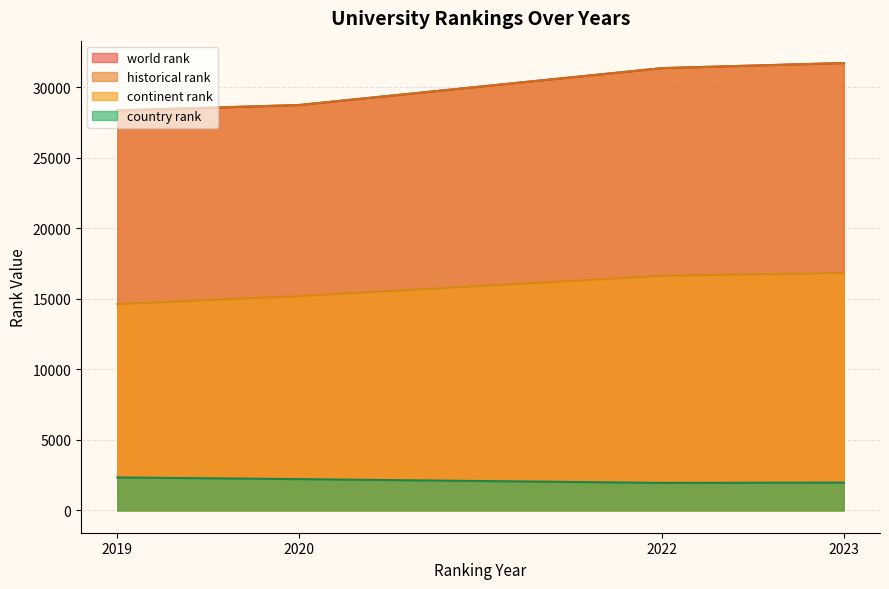

What is the minimum value shown in the chart?

1947.0